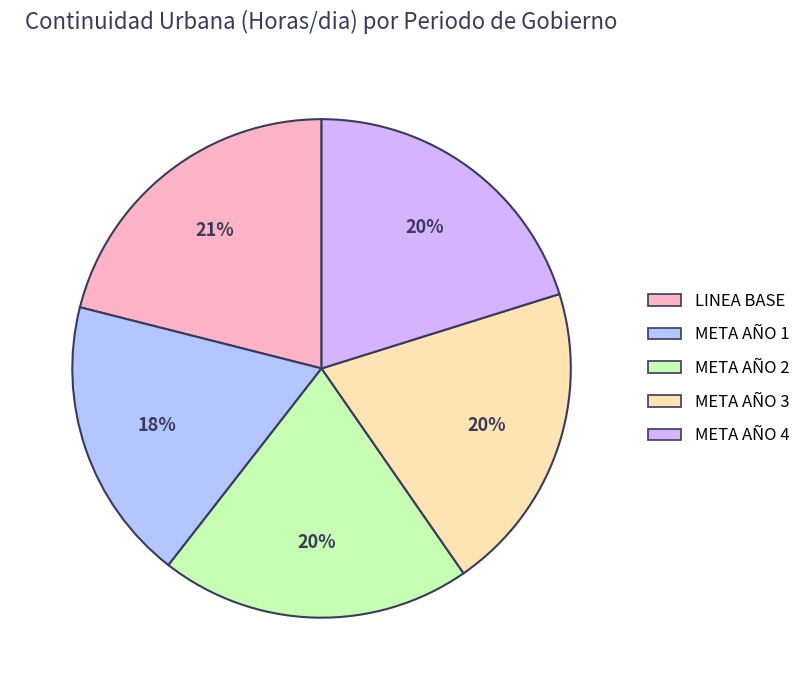

What percentage is the META AÑO 1 slice, to the nearest percent?

18%